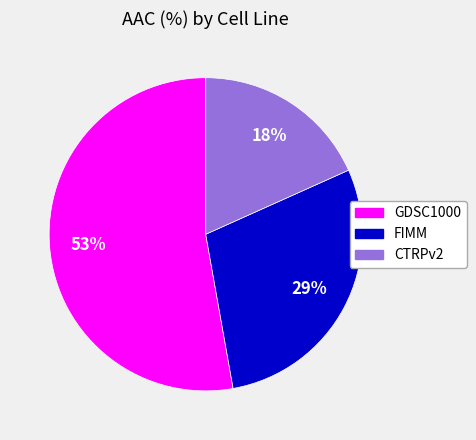

To the nearest percent, what is the average slice percentage?

33%